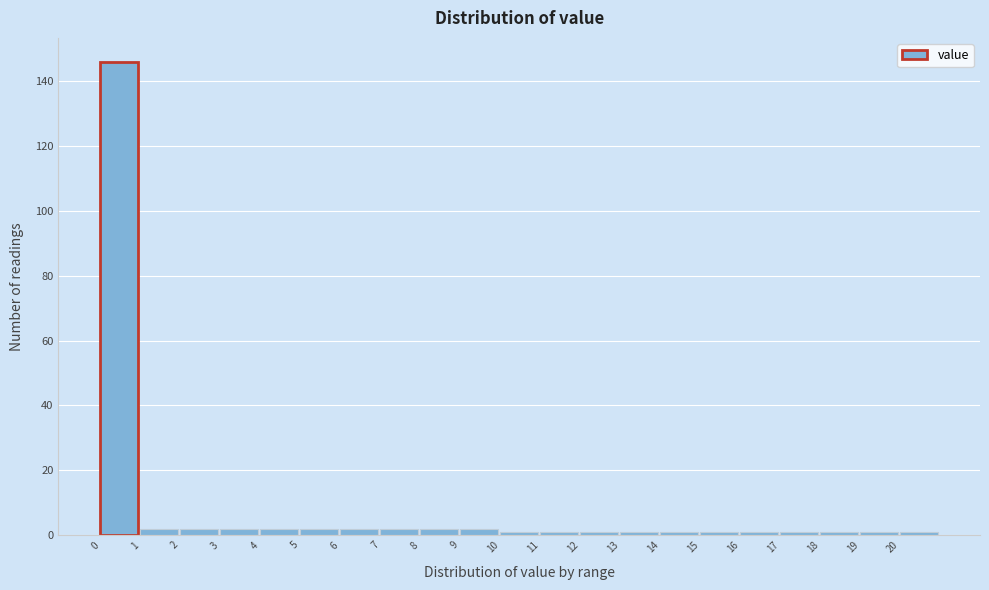

Which range on the x-axis has the tallest bar?

0 to 1